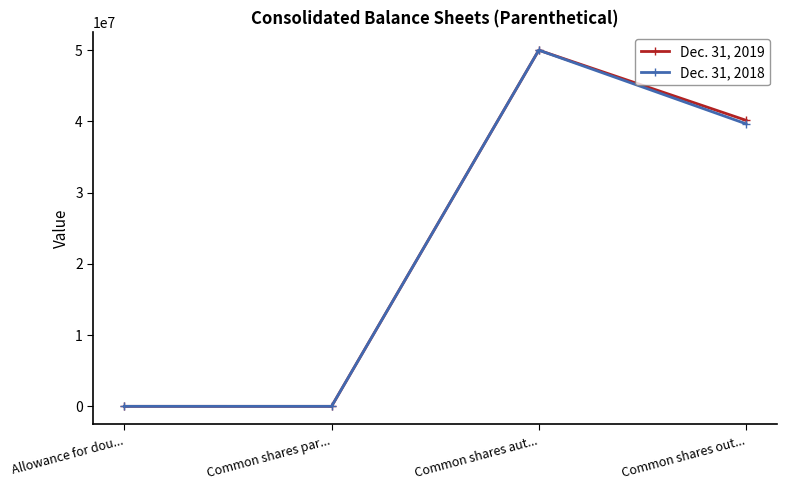

True or false: Dec. 31, 2018 has more than 1 points higher than both neighbors.

False